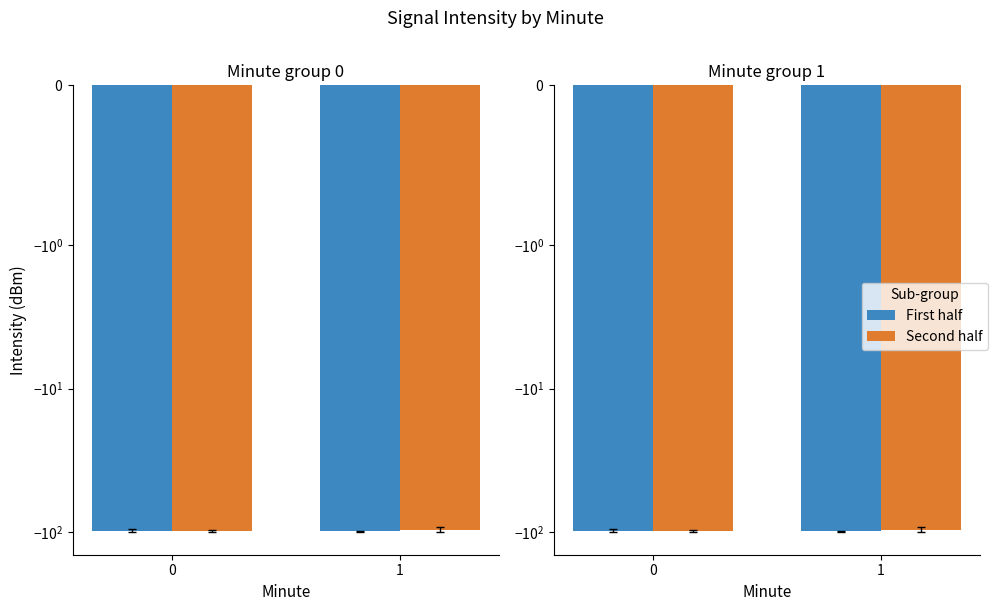

The value of First half at 1 is -25.1. True or false?

False